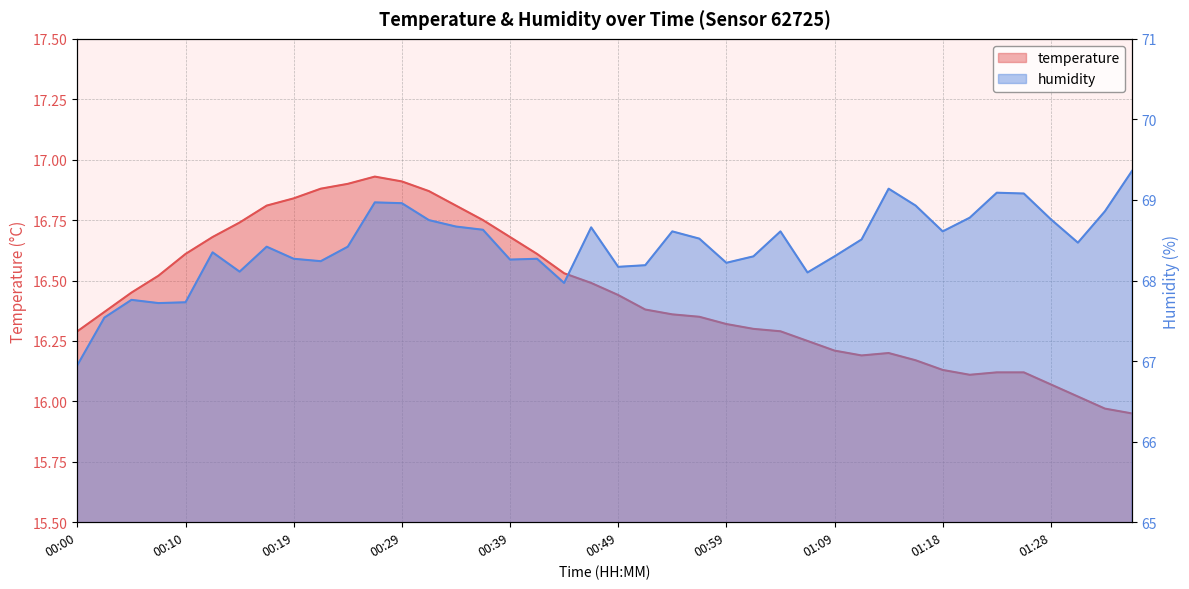

What is the total value across all series at 01:16?

85.1